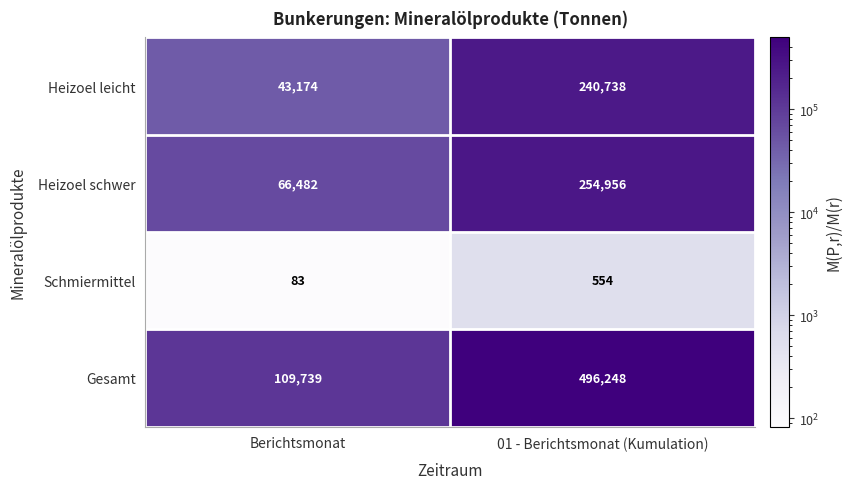

Between Berichtsmonat and 01 - Berichtsmonat (Kumulation), which series saw the biggest shift?

Gesamt